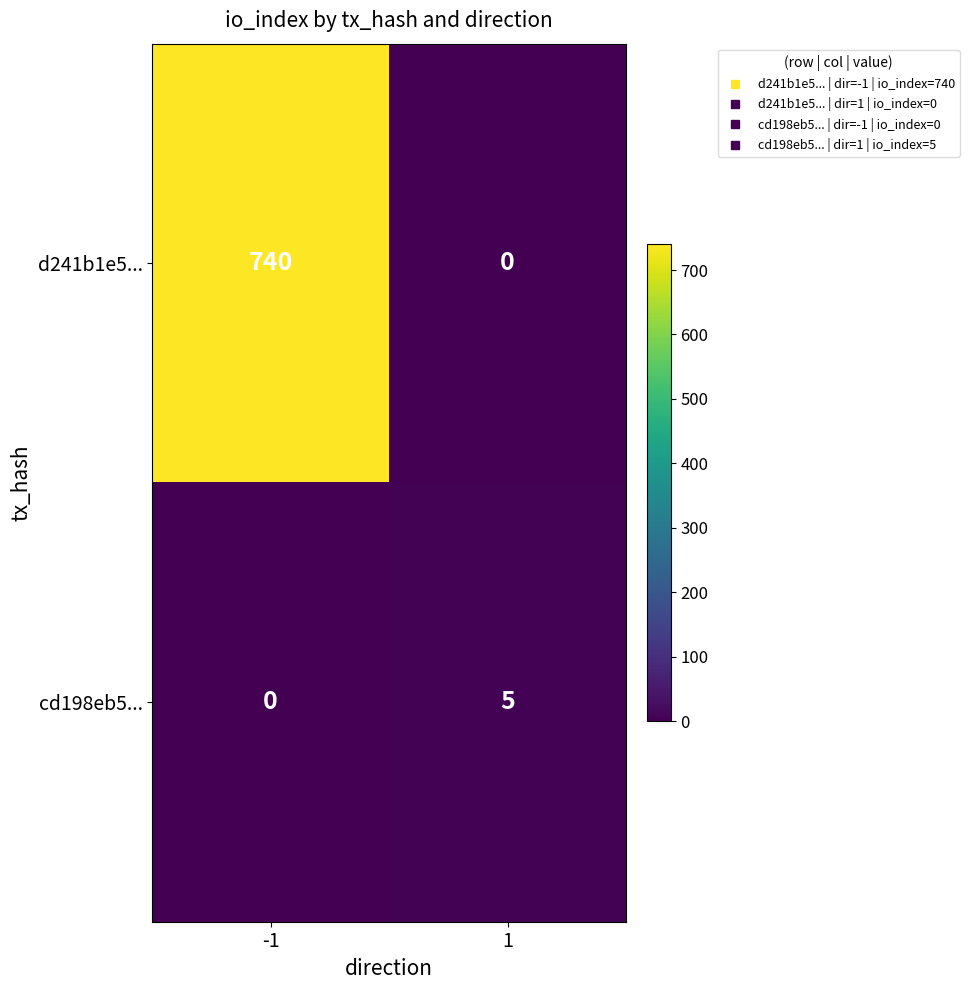

What is the approximate value of cd198eb5... at 1?

5